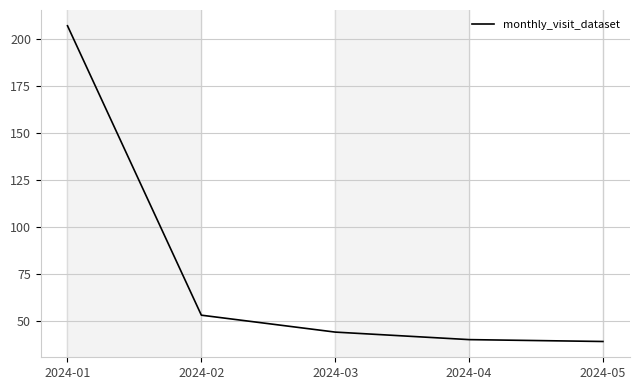

How many categories are shown in the chart?

5